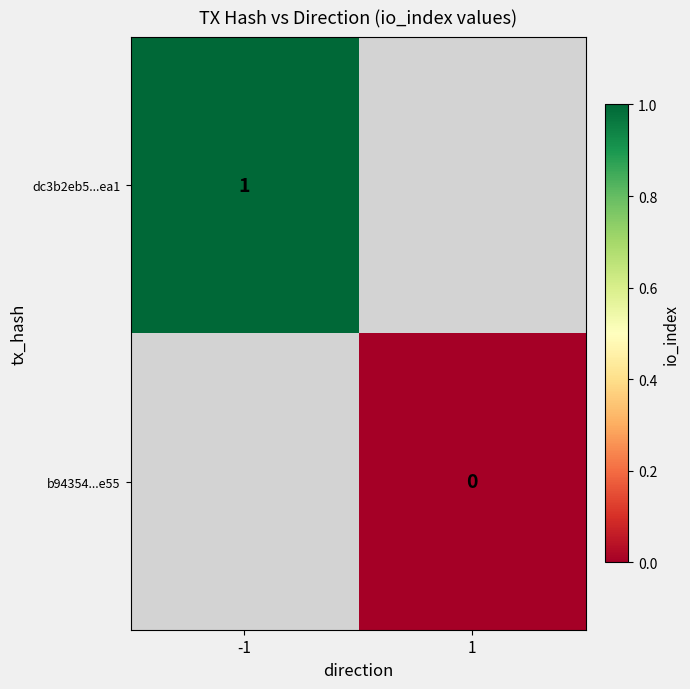

What is the maximum value shown in the chart?

1.0